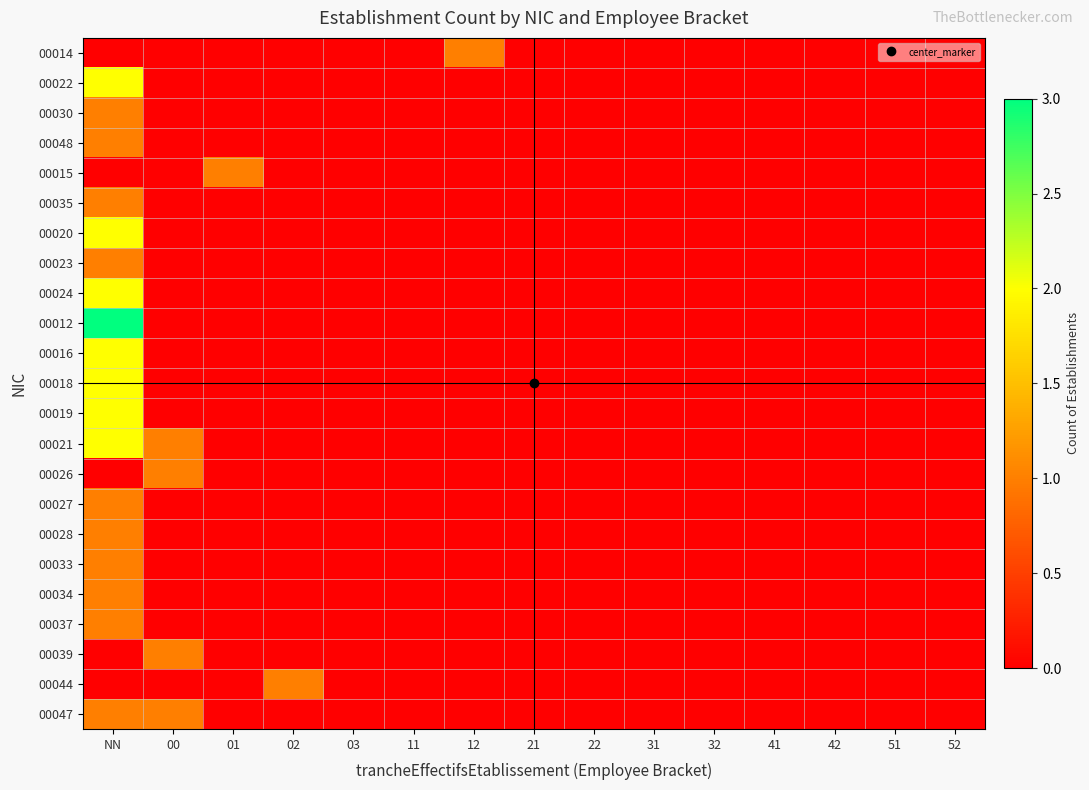

Rank the series by their maximum value, from lowest to highest.

00014, 00030, 00048, 00015, 00035, 00023, 00026, 00027, 00028, 00033, 00034, 00037, 00039, 00044, 00047, 00022, 00020, 00024, 00016, 00018, 00019, 00021, 00012